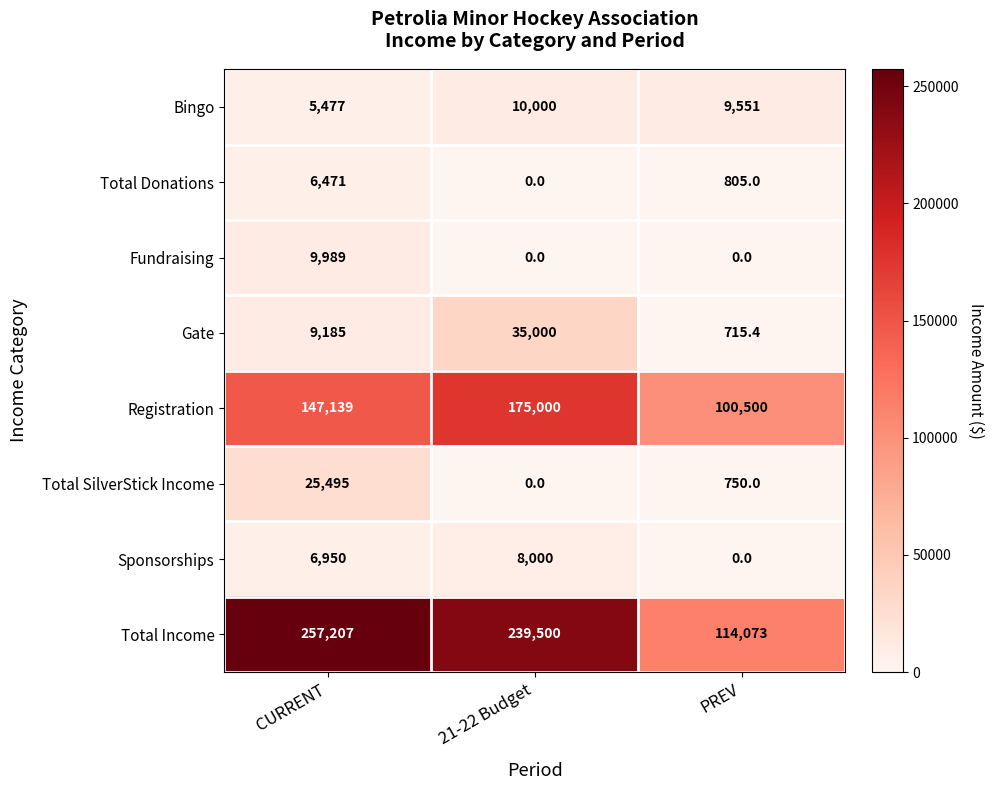

Rank the series by their maximum value, from highest to lowest.

Total Income, Registration, Gate, Total SilverStick Income, Bingo, Fundraising, Sponsorships, Total Donations